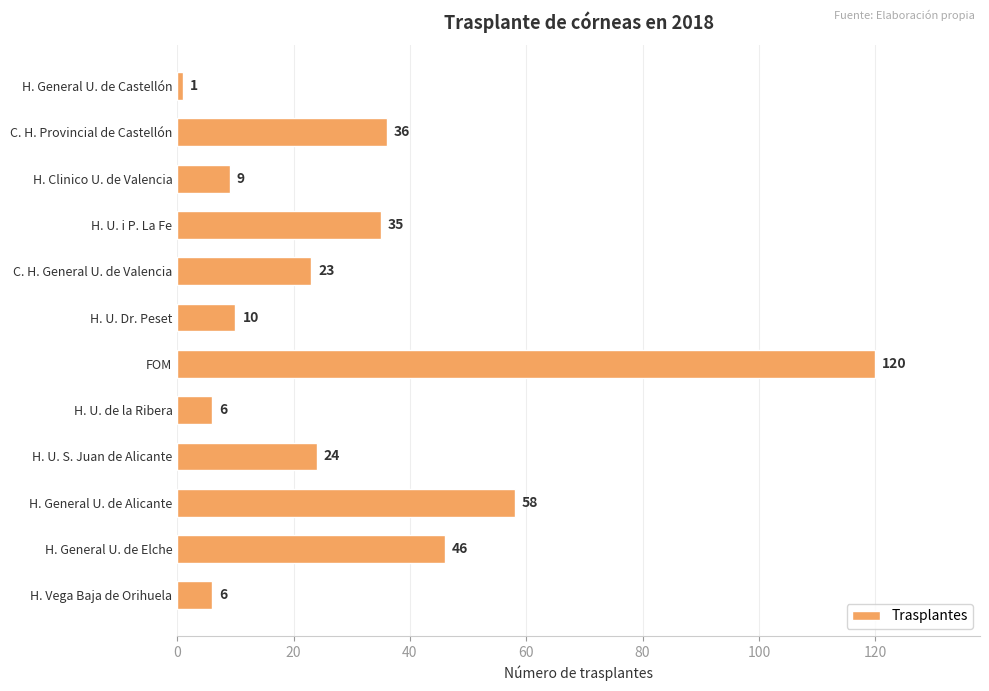

The chart shows a value of 50 at H. U. i P. La Fe. True or false?

False